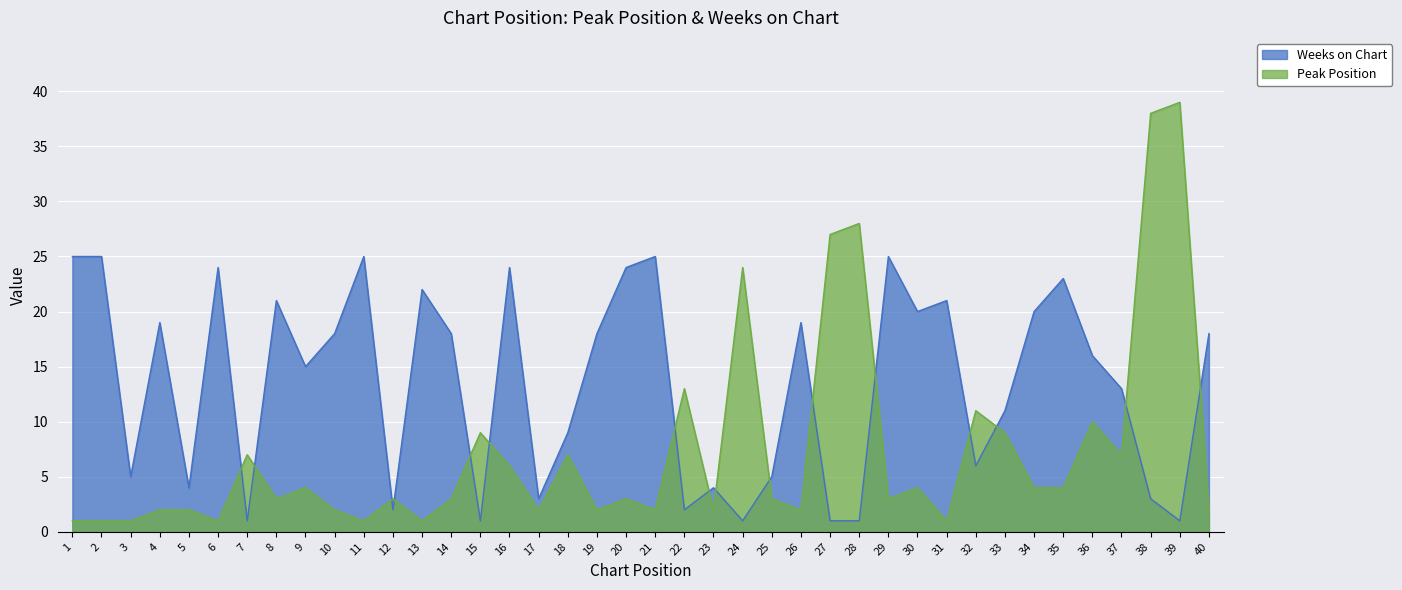

What value does the Weeks on Chart series have at 36, to the nearest 5?

15